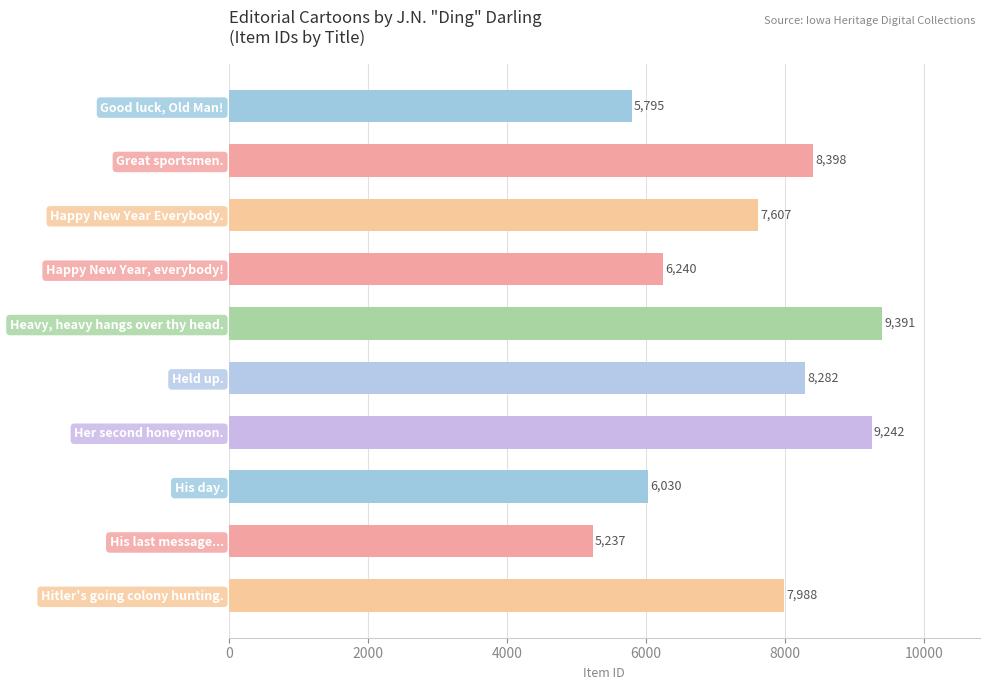

What is the change in value from His day. to Hitler's going colony hunting.?

+1958